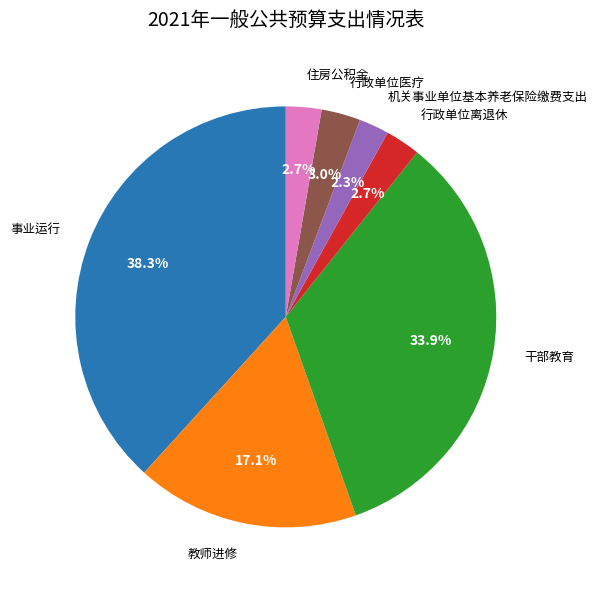

Between 行政单位医疗 and 教师进修, which is larger?

教师进修